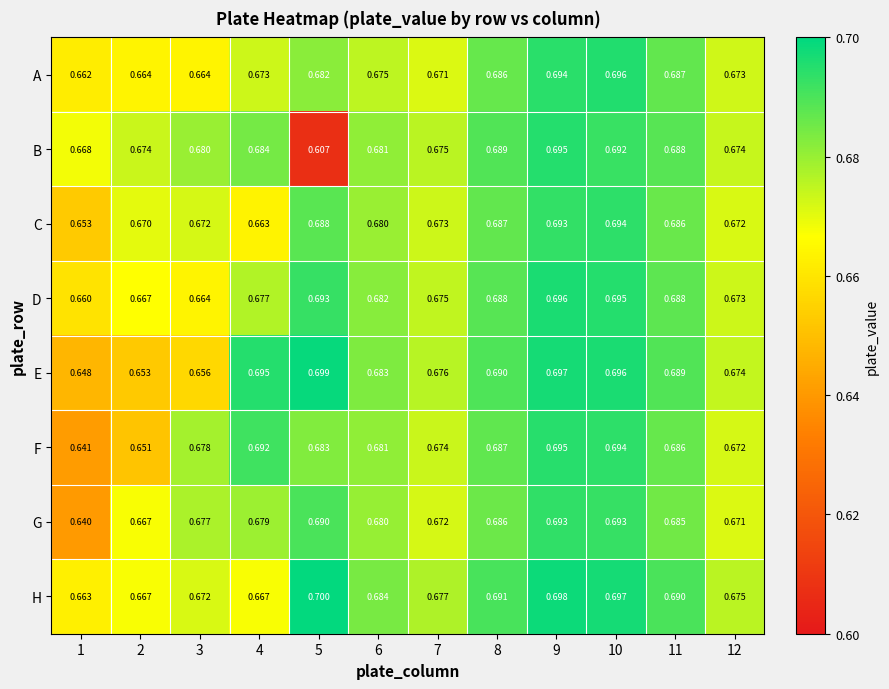

Which series has the largest range (max minus min)?

B